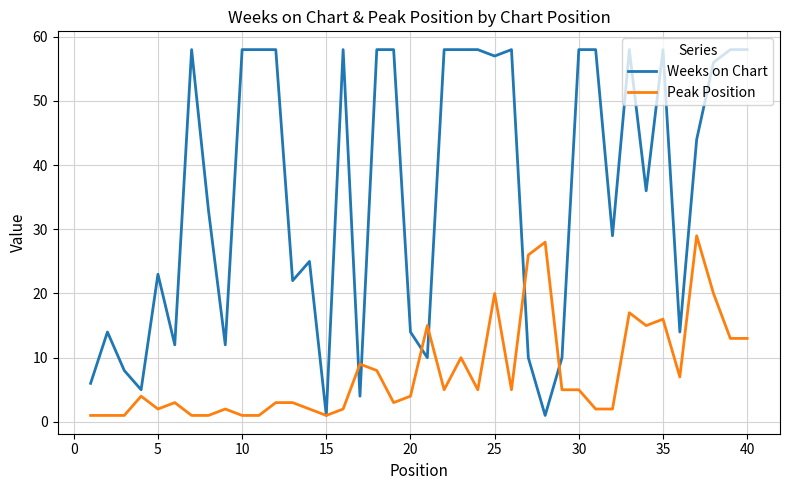

What is the maximum value for Weeks on Chart?

58